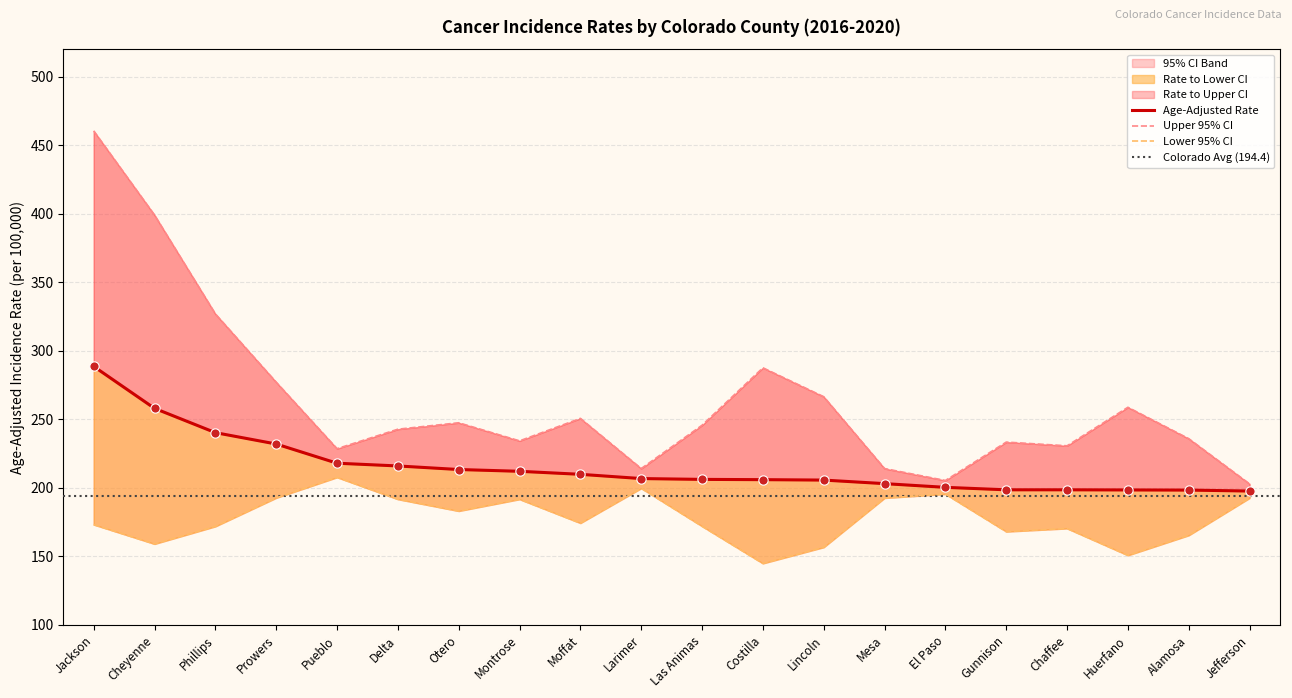

Which series has the largest total across all categories?

Upper 95% CI